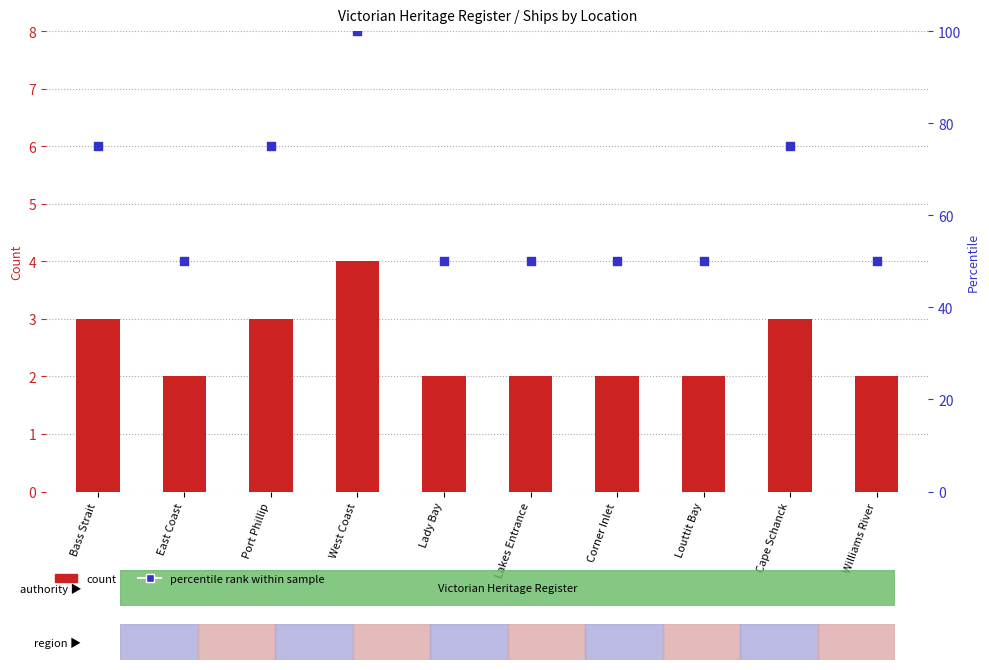

Which series reaches the maximum Y coordinate?

Percentile rank within sample